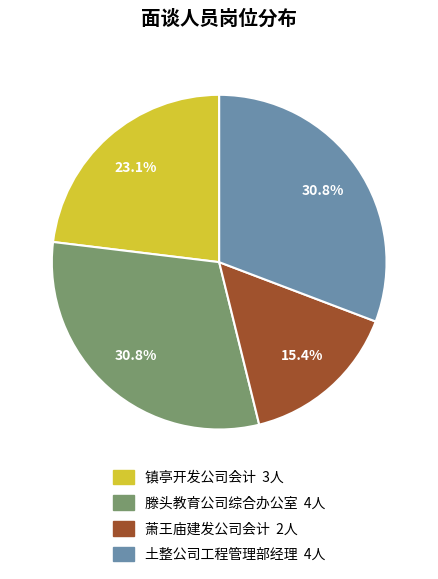

Is 土整公司工程管理部经理 the majority of the pie?

No